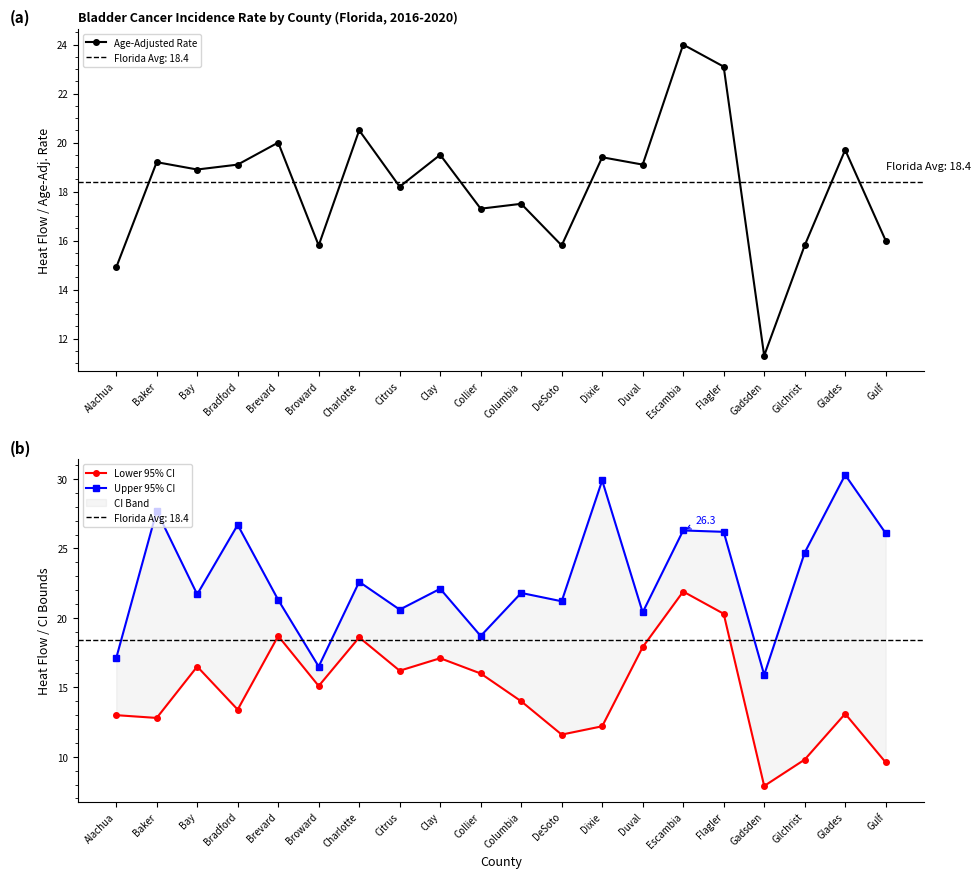

At which category is the sum across all series the highest?

Escambia